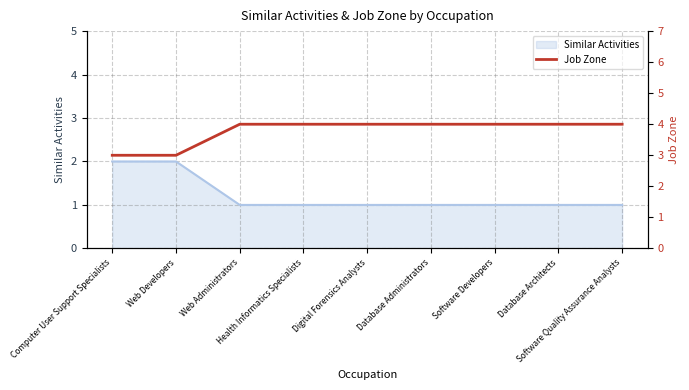

Rank the categories by value from highest to lowest.

Web Administrators, Health Informatics Specialists, Digital Forensics Analysts, Database Administrators, Software Developers, Database Architects, Software Quality Assurance Analysts, Computer User Support Specialists, Web Developers